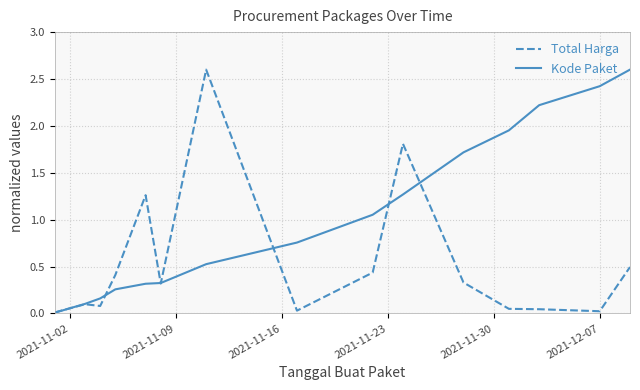

Which series has the largest total across all categories?

Kode Paket